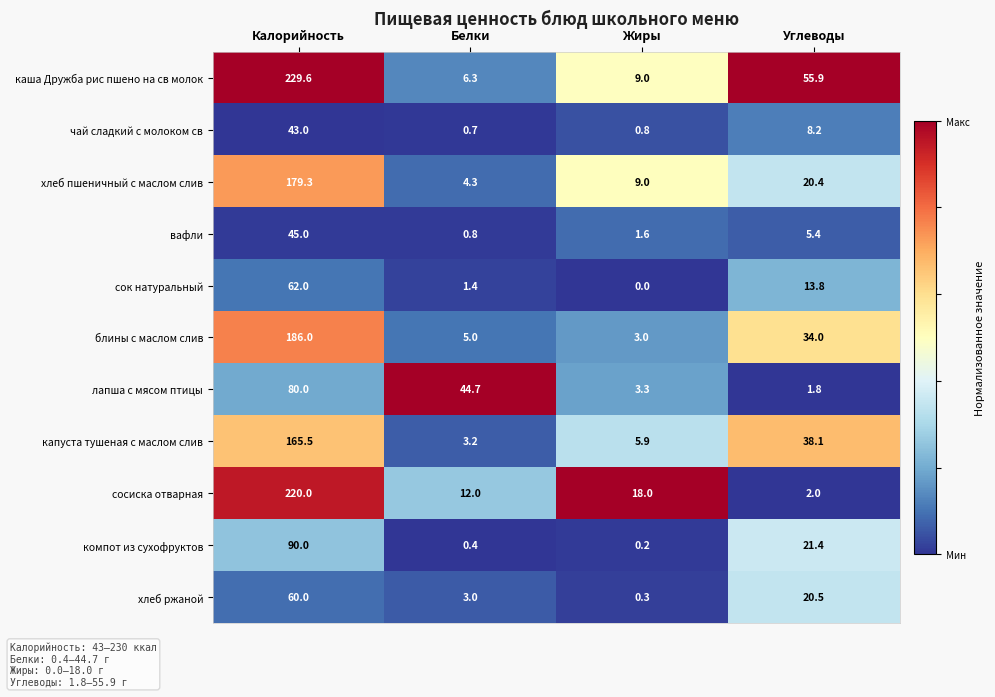

Which category has the highest value across all series?

Калорийность